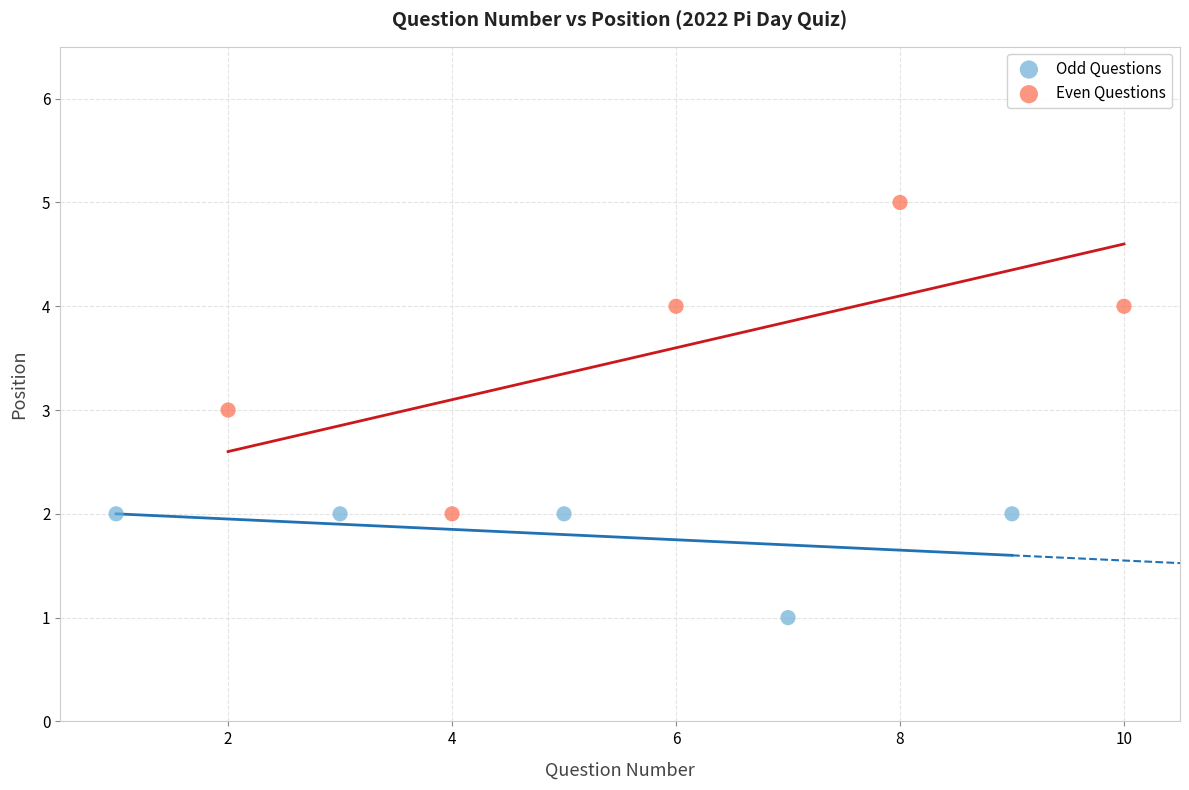

What are all the series names shown in the legend?

Odd Questions, Even Questions